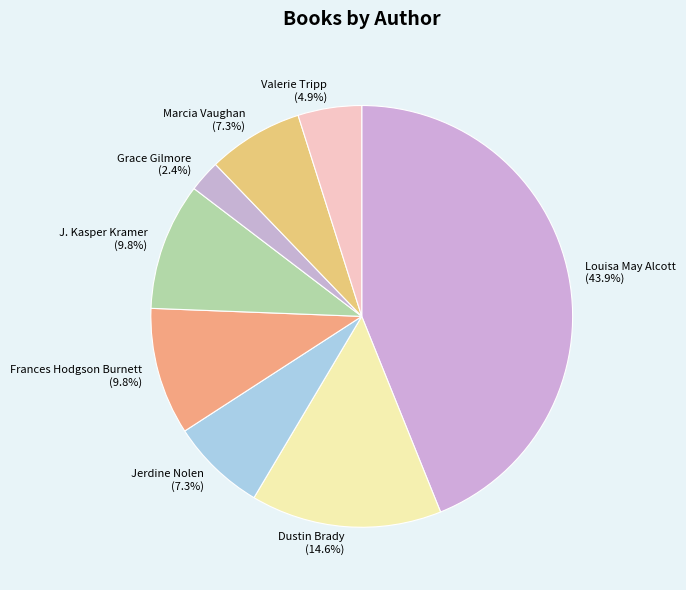

What percentage do Valerie Tripp (4.9%) and Marcia Vaughan (7.3%) together represent?

12.2%